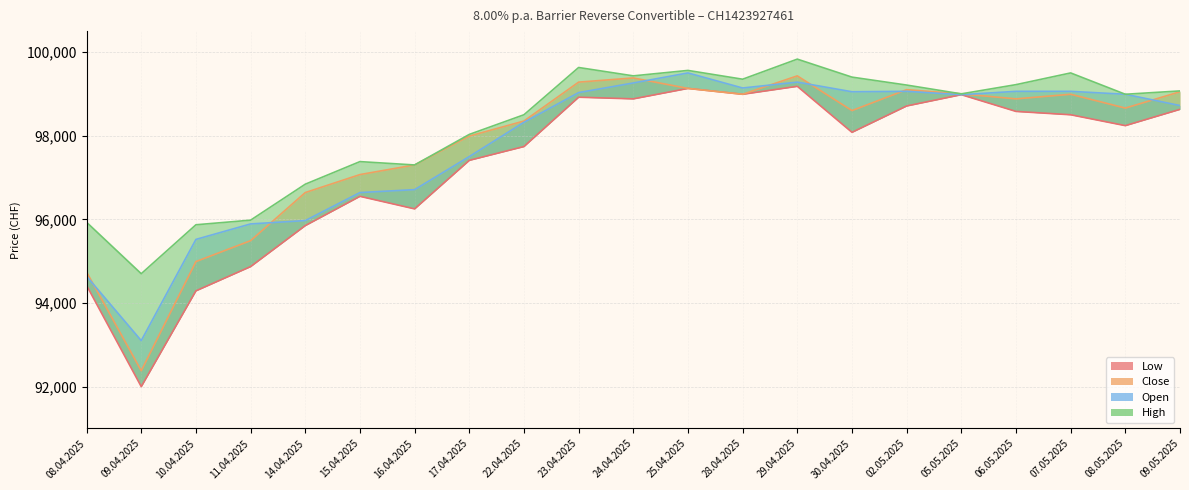

Reading right to left, what are all the values shown in this chart?

Open: 09.05.2025=98720	08.05.2025=98990	07.05.2025=99060	06.05.2025=99060	05.05.2025=98980	02.05.2025=99060	30.04.2025=99050	29.04.2025=99280	28.04.2025=99140	25.04.2025=99500	24.04.2025=99260	23.04.2025=99030	22.04.2025=98320	17.04.2025=97500	16.04.2025=96710	15.04.2025=96640	14.04.2025=95970	11.04.2025=95890	10.04.2025=95520	09.04.2025=93100	08.04.2025=94640
High: 09.05.2025=99070	08.05.2025=98990	07.05.2025=99500	06.05.2025=99220	05.05.2025=99000	02.05.2025=99210	30.04.2025=99400	29.04.2025=99830	28.04.2025=99350	25.04.2025=99560	24.04.2025=99430	23.04.2025=99630	22.04.2025=98500	17.04.2025=98030	16.04.2025=97300	15.04.2025=97380	14.04.2025=96840	11.04.2025=95980	10.04.2025=95870	09.04.2025=94700	08.04.2025=95930
Low: 09.05.2025=98630	08.05.2025=98240	07.05.2025=98500	06.05.2025=98580	05.05.2025=98980	02.05.2025=98710	30.04.2025=98080	29.04.2025=99180	28.04.2025=98990	25.04.2025=99130	24.04.2025=98880	23.04.2025=98920	22.04.2025=97740	17.04.2025=97410	16.04.2025=96250	15.04.2025=96550	14.04.2025=95850	11.04.2025=94870	10.04.2025=94290	09.04.2025=92000	08.04.2025=94420
Close: 09.05.2025=99050	08.05.2025=98660	07.05.2025=98990	06.05.2025=98880	05.05.2025=99000	02.05.2025=99100	30.04.2025=98600	29.04.2025=99430	28.04.2025=98990	25.04.2025=99130	24.04.2025=99380	23.04.2025=99280	22.04.2025=98350	17.04.2025=97990	16.04.2025=97300	15.04.2025=97070	14.04.2025=96640	11.04.2025=95490	10.04.2025=94990	09.04.2025=92380	08.04.2025=94740